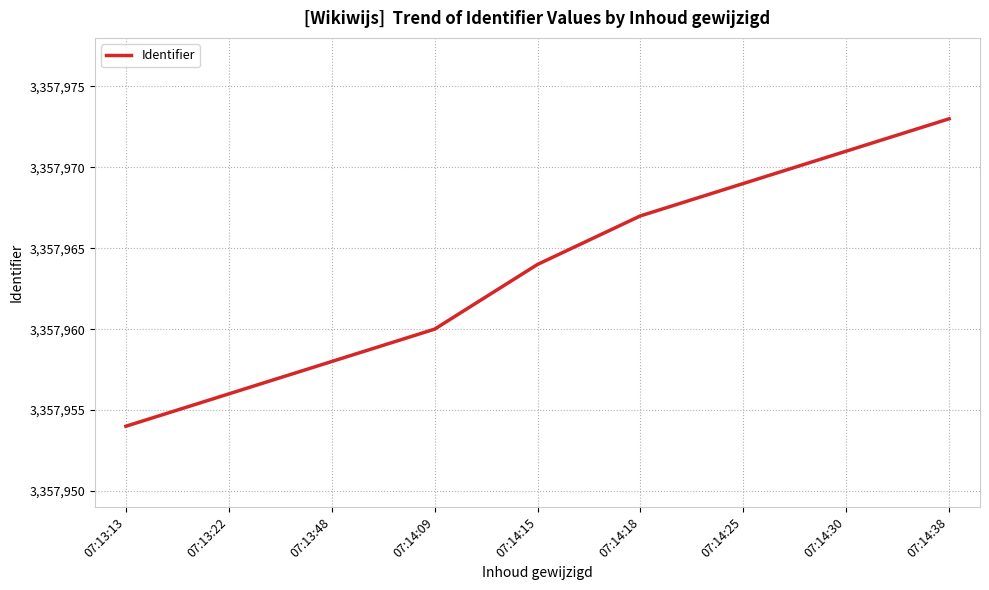

True or false: the data has more than 0 interior local peaks.

False